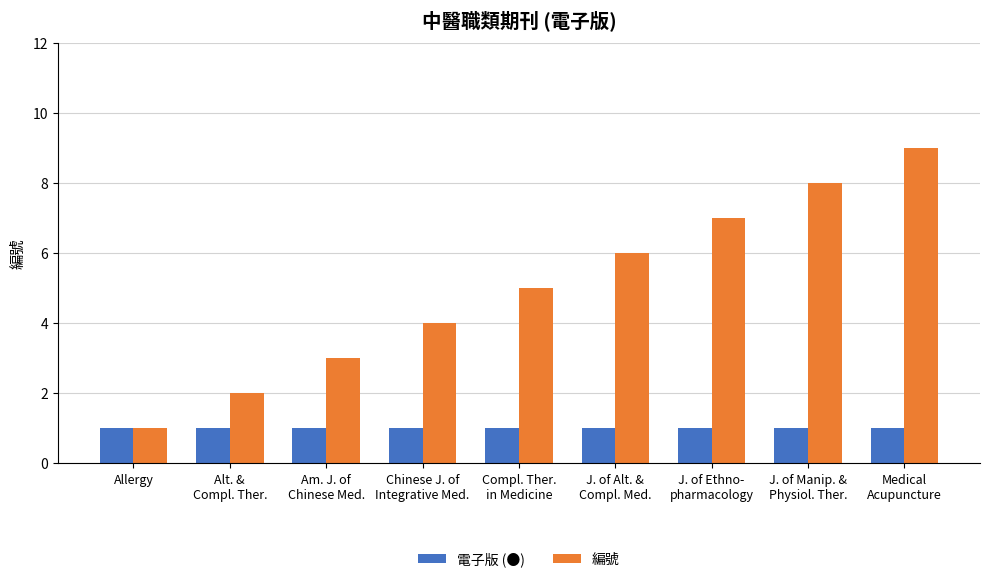

True or false: 編號 has a value of 9 at Medical
Acupuncture.

True